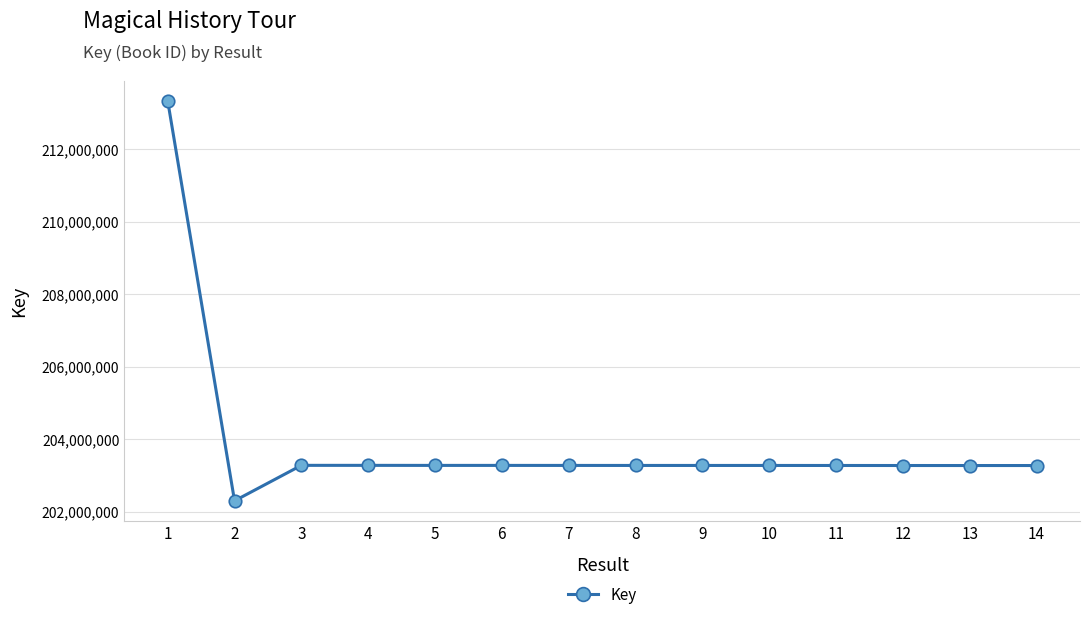

What is the change in value from 2 to 5?

+976439